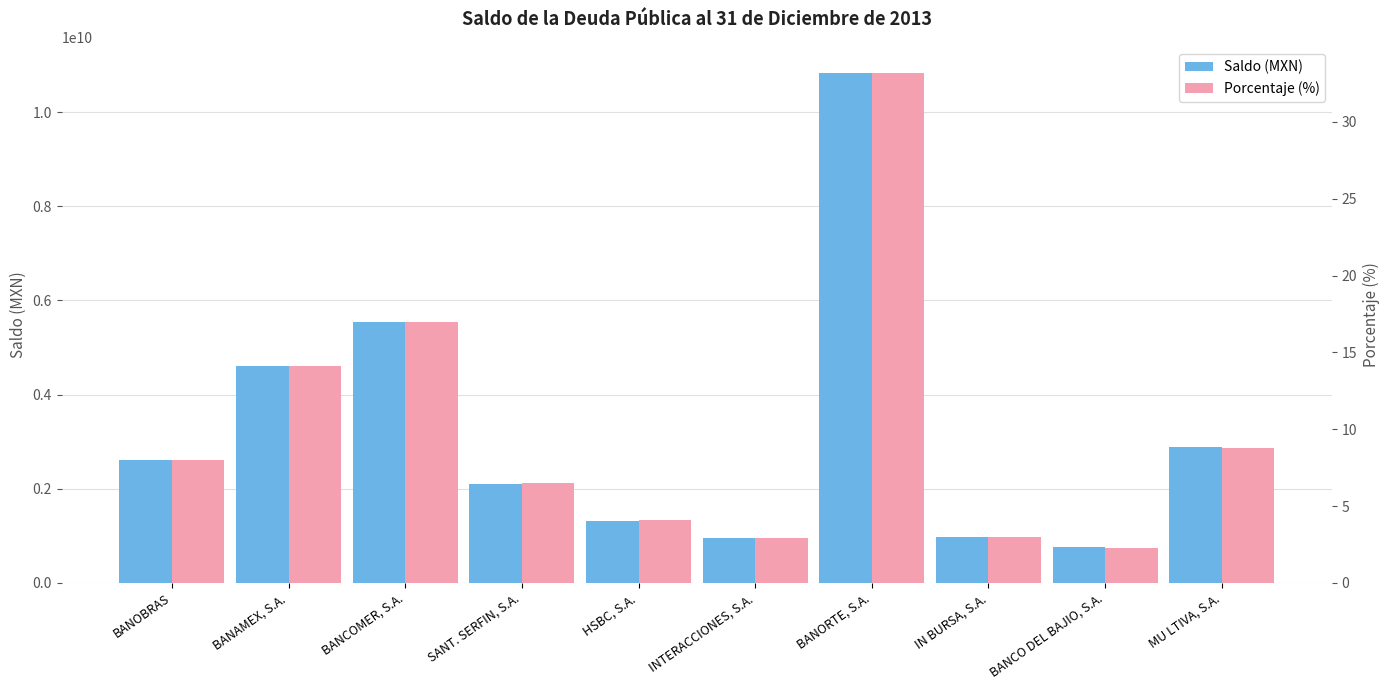

The value of Porcentaje (%) at IN BURSA, S.A. is 3.0. True or false?

True